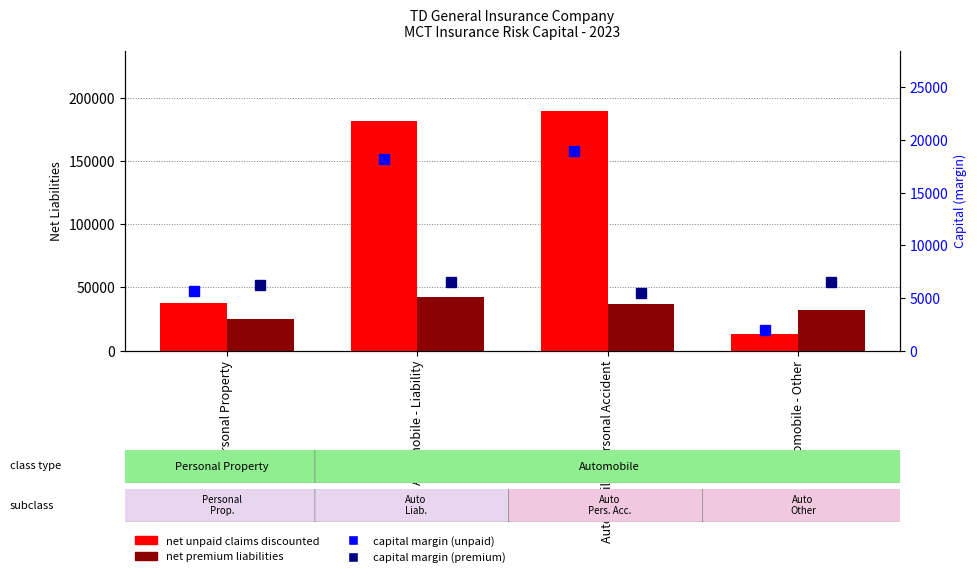

The capital margin (unpaid) series shows 2741 at Automobile - Other. True or false?

False